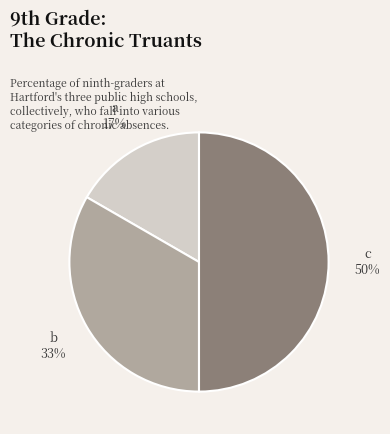

Which slice is the largest?

c